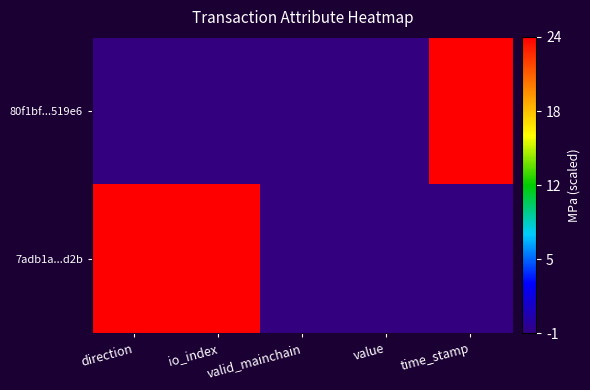

List the series in order of their peak value, highest first.

80f1bf...519e6, 7adb1a...d2b